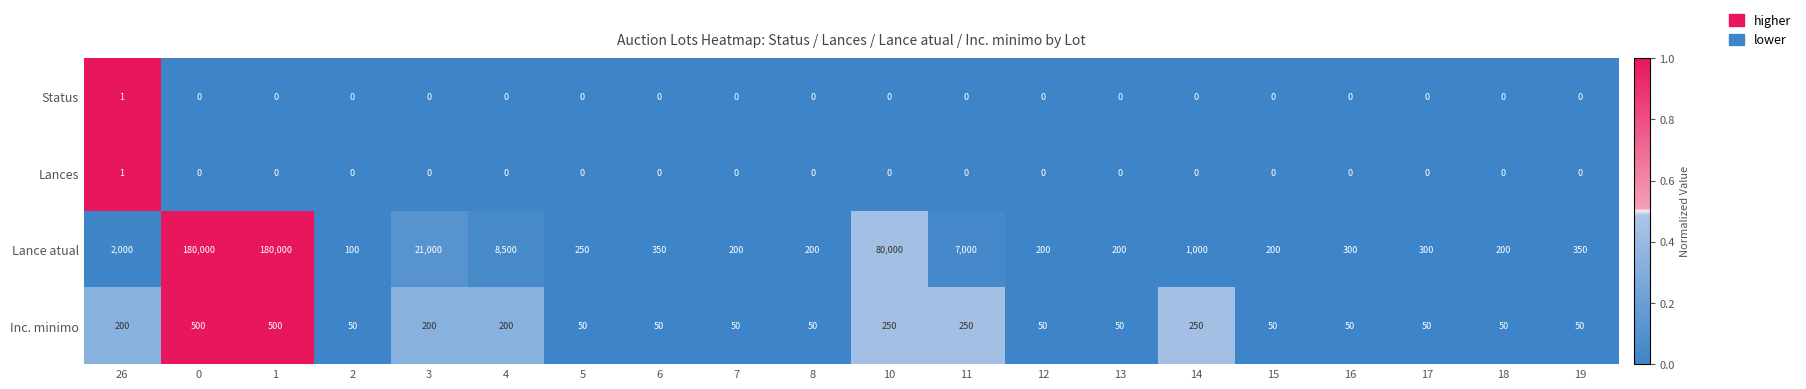

What value does the Lance atual series have at 18, to the nearest 100?

200